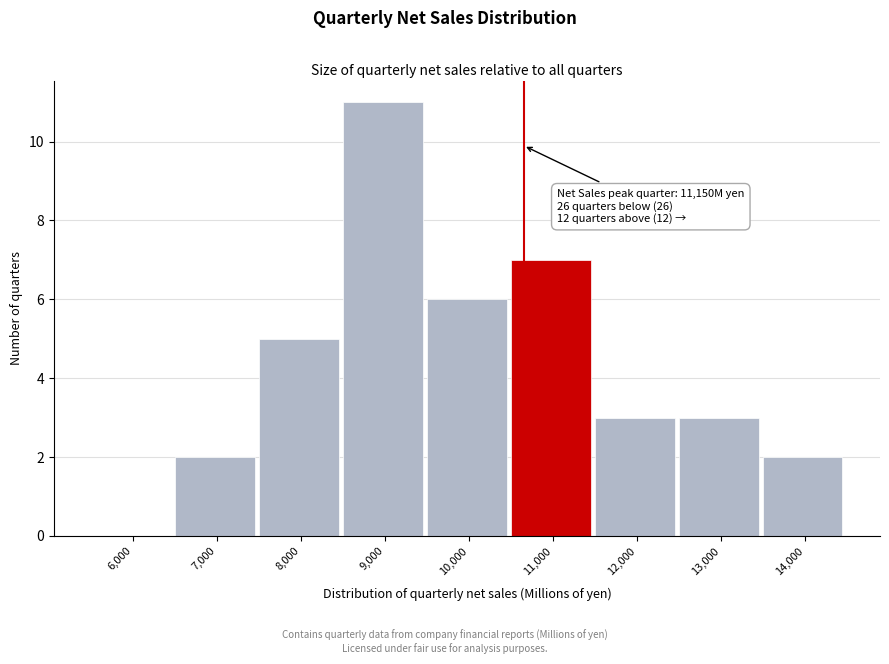

Reading right to left, what are all the values shown in this chart?

14,000=2	13,000=3	12,000=3	11,000=7	10,000=6	9,000=11	8,000=5	7,000=2	6,000=0